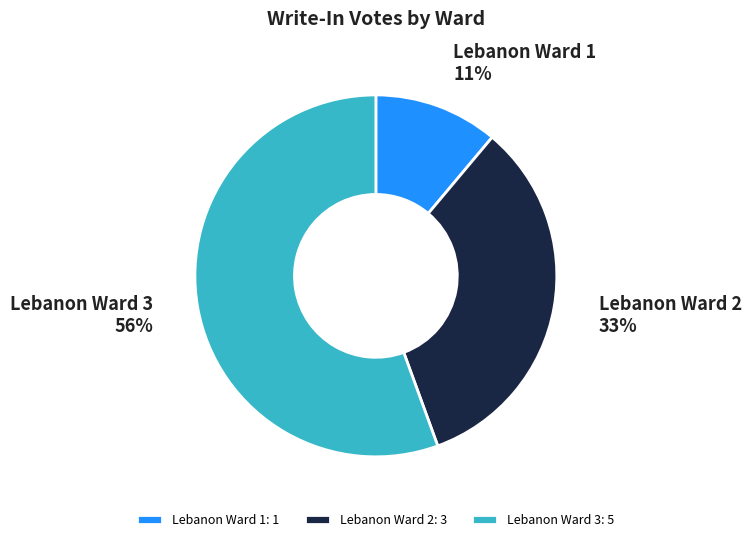

To the nearest percent, what is the combined percentage of Lebanon Ward 1 and Lebanon Ward 2?

44%